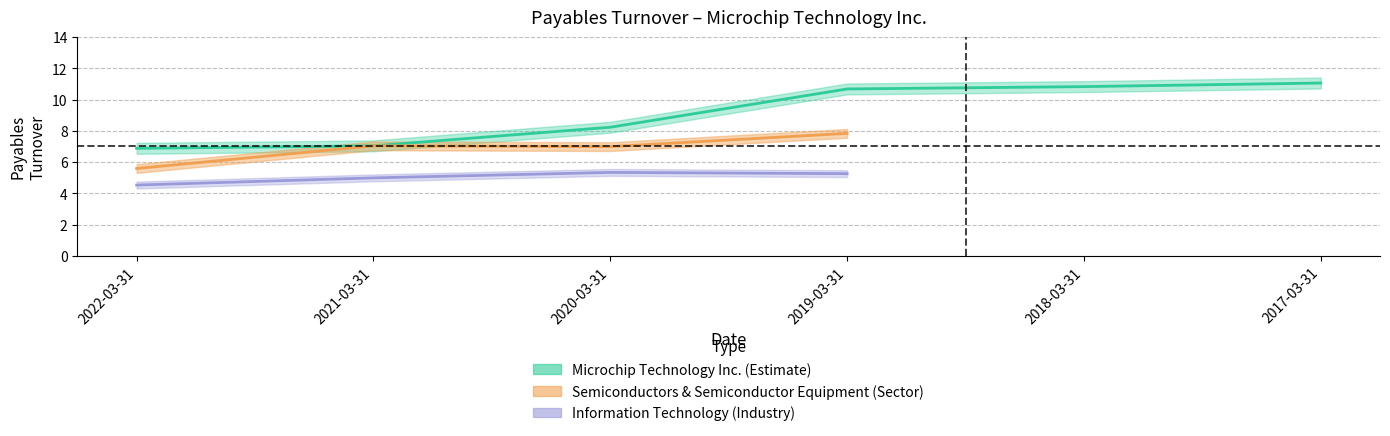

What is the value of the Semiconductors & Semiconductor Equipment point at the 1st from the left?

5.6